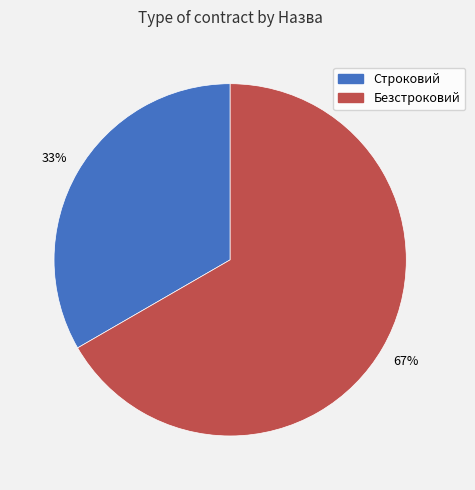

Which slice is the largest?

Безстроковий